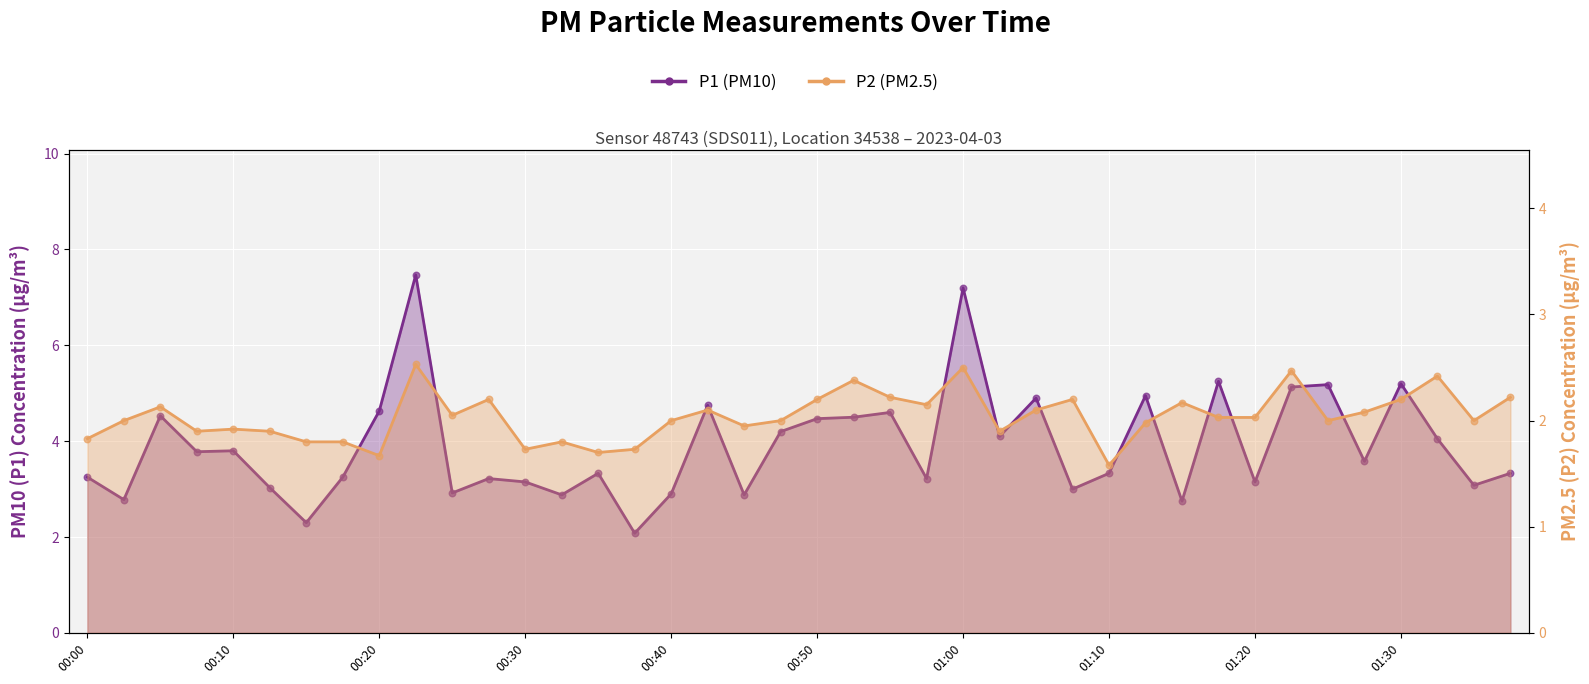

Is the value of P1 at 00:42 greater than the value of P2 at 00:32?

Yes